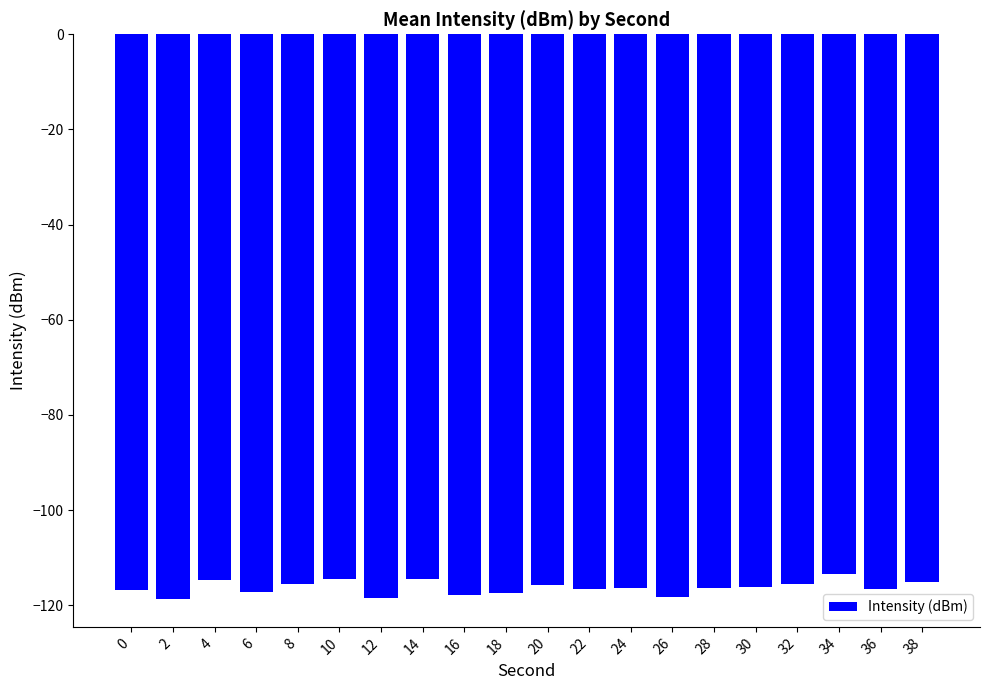

Does the chart contain any negative values?

Yes